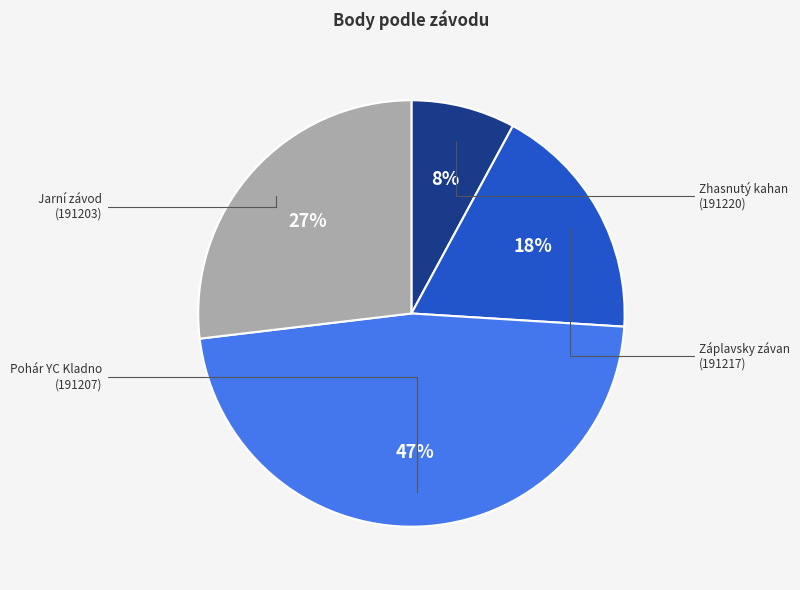

To the nearest percent, what is the average slice percentage?

25%